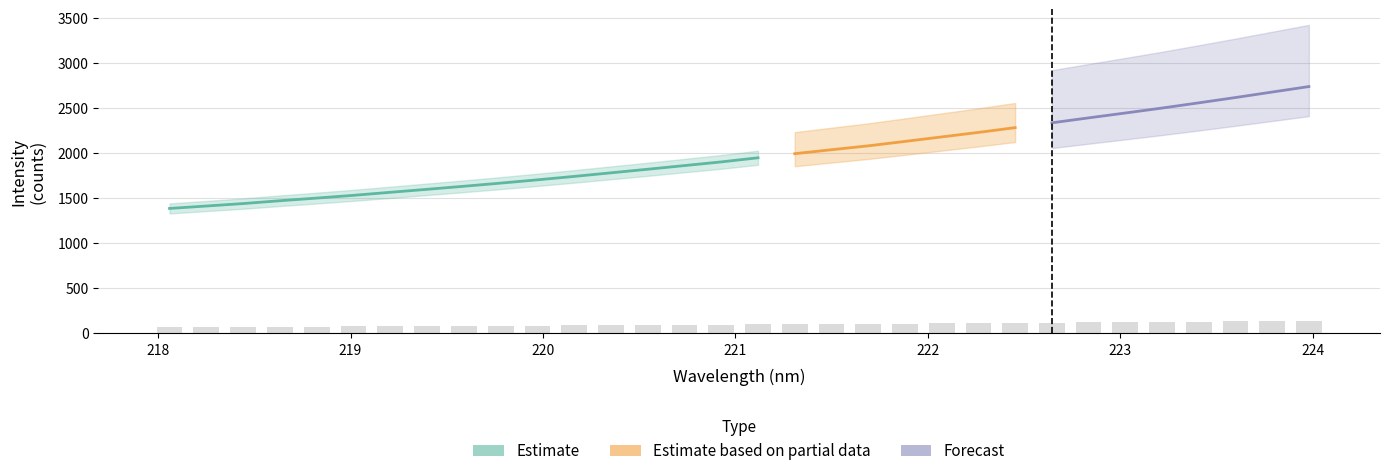

Reading left to right, what are all the values shown in this chart?

69.4	70.7	72.1	73.7	75.1	76.7	78.3	80.0	81.7	83.5	85.3	87.2	89.2	91.2	93.2	95.2	97.5	99.8	102.0	104.2	106.6	109.1	111.6	114.3	117.0	119.7	122.4	125.2	128.1	131.0	134.1	137.1